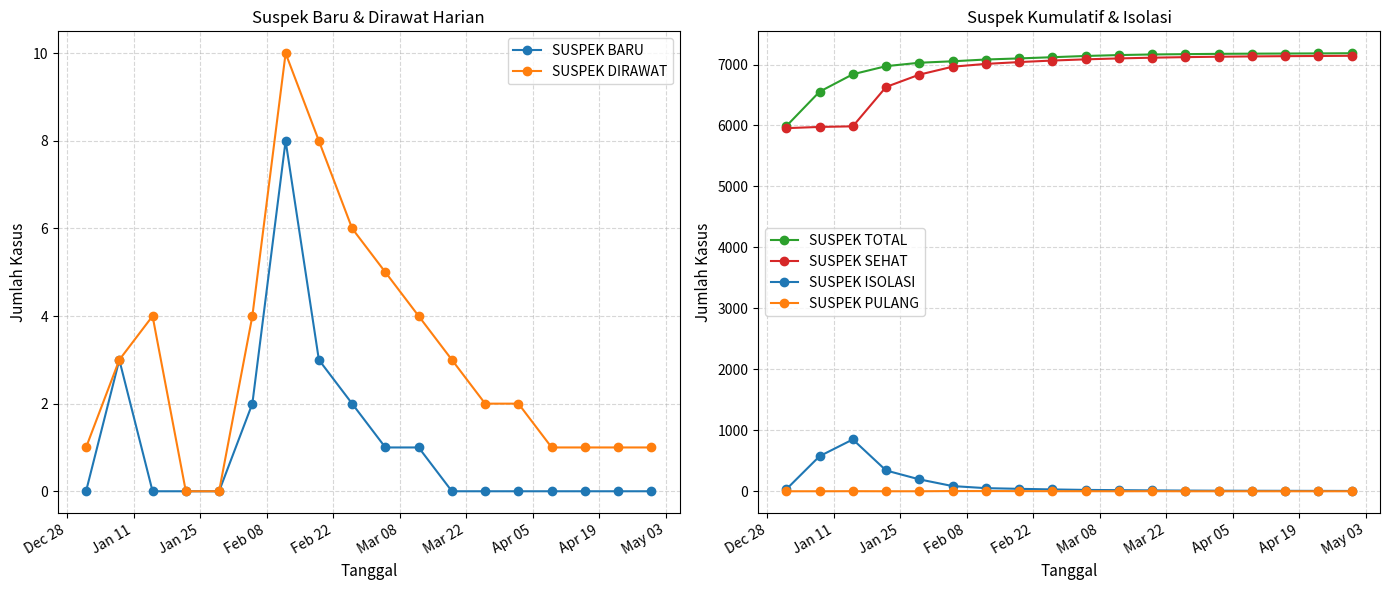

Reading left to right, what are all the values shown in this chart?

SUSPEK BARU: 0	3	0	0	0	2	8	3	2	1	1	0	0	0	0	0	0	0
SUSPEK DIRAWAT: 1	3	4	0	0	4	10	8	6	5	4	3	2	2	1	1	1	1
SUSPEK TOTAL: 5989	6554	6840	6973	7029	7053	7082	7100	7120	7140	7155	7165	7170	7175	7178	7180	7182	7185
SUSPEK SEHAT: 5956	5976	5986	6632	6834	6964	7010	7040	7065	7085	7100	7112	7121	7128	7133	7137	7140	7143
SUSPEK ISOLASI: 32	575	850	341	195	85	51	40	30	22	18	14	11	9	8	7	6	5
SUSPEK PULANG: 0	0	1	0	0	3	3	2	1	1	0	1	0	0	0	0	0	0